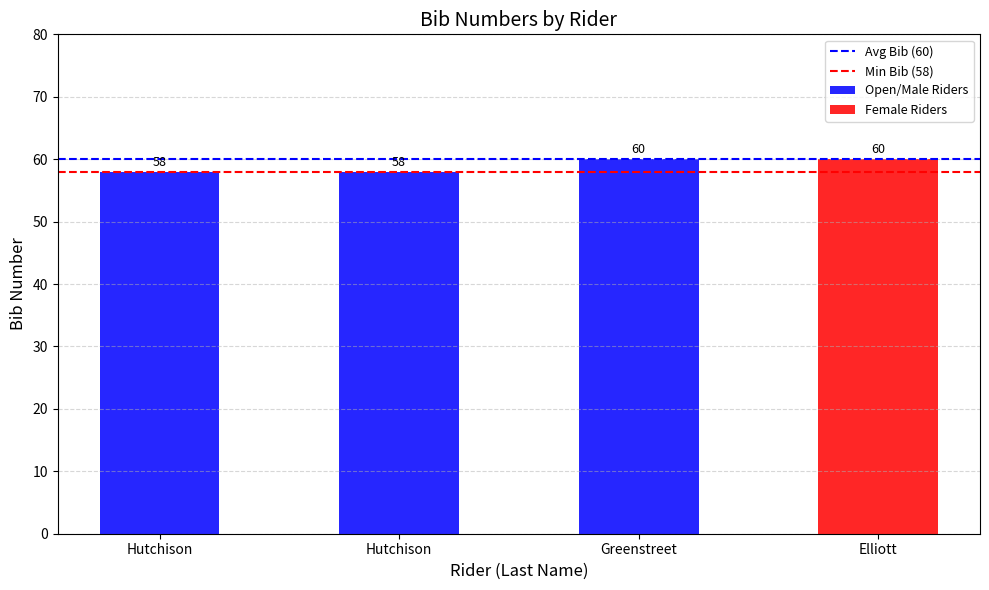

What is the sum of all Avg Bib (60) values?

120